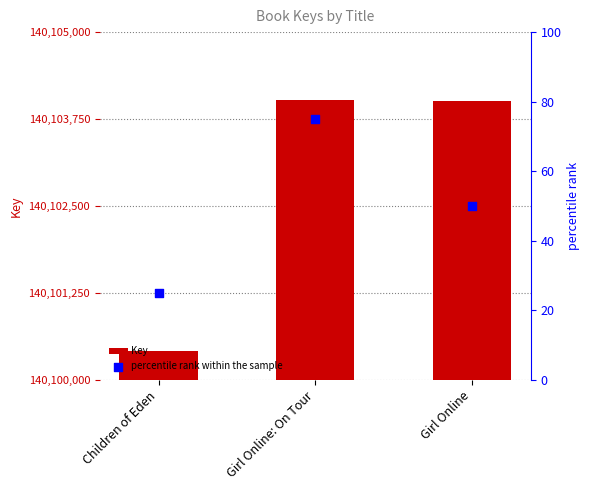

Which series has the largest Y range (max minus min)?

Key